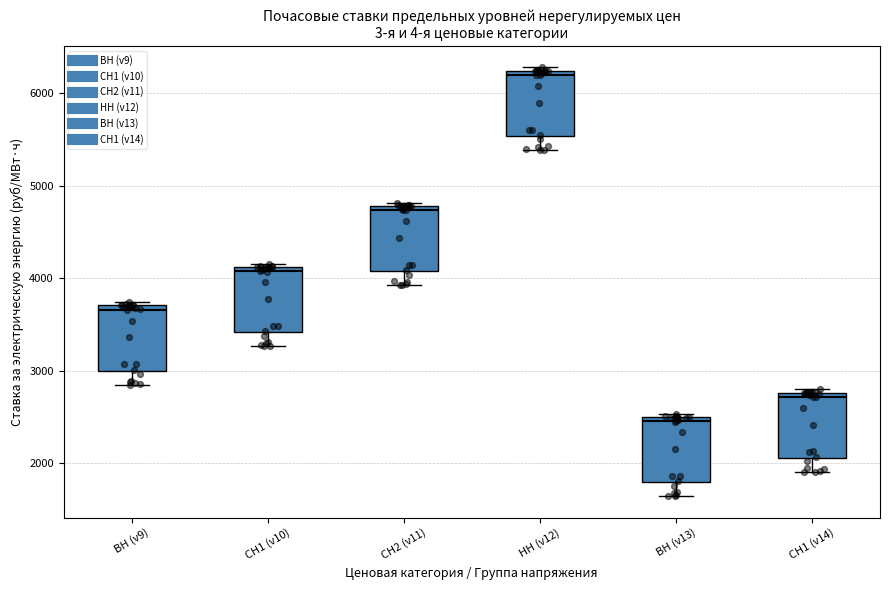

Reading left to right, read every box against the y-axis: the position of its median line, the range the box covers, and the ends of its whiskers. The values are not printed on the chart, so give them approximately, as read against the axis.

ВН (v9): median 3700 (just below the box's upper edge), box 3000 to 3700, whiskers 2800 to 3700 (just above the box's upper edge)
СН1 (v10): median 4100 (just below the box's upper edge), box 3400 to 4100, whiskers 3300 to 4200
СН2 (v11): median 4700, box 4100 to 4800, whiskers 3900 to 4800 (just above the box's upper edge)
НН (v12): median 6200 (just below the box's upper edge), box 5500 to 6200, whiskers 5400 to 6300
ВН (v13): median 2500 (just below the box's upper edge), box 1800 to 2500, whiskers 1600 to 2500 (just above the box's upper edge)
СН1 (v14): median 2700, box 2100 to 2800, whiskers 1900 to 2800 (just above the box's upper edge)